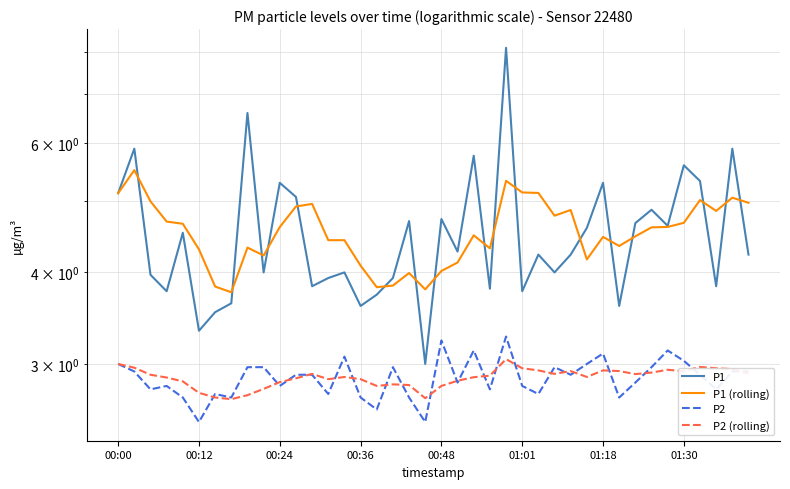

True or false: P2 has a value of 4.5 at 00:36.

False